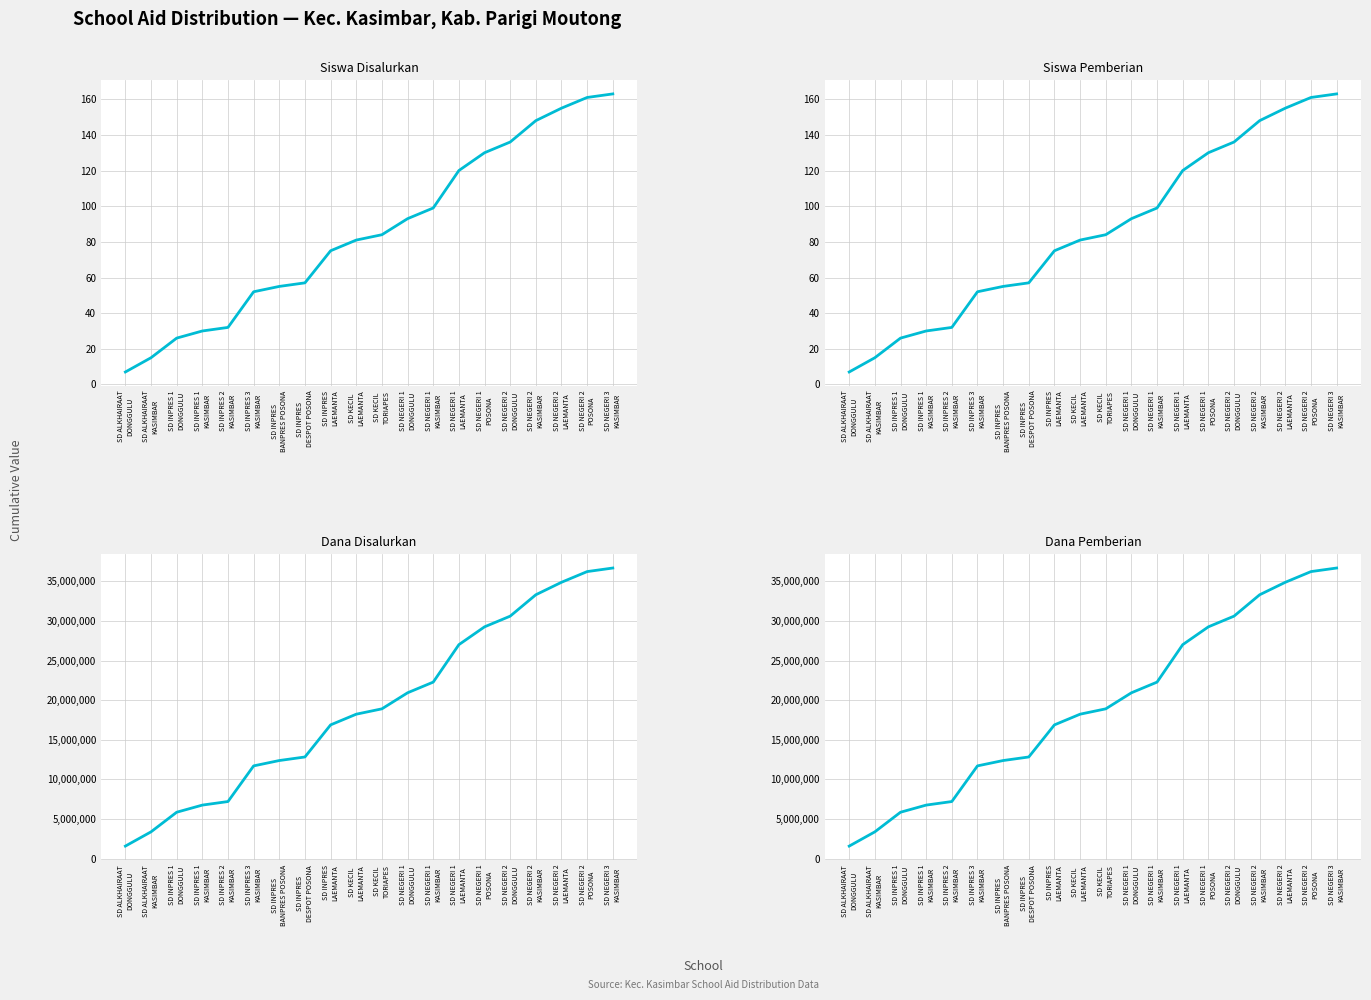

What is the label of the 10th point from the right?

SD KECIL
TORIAPES